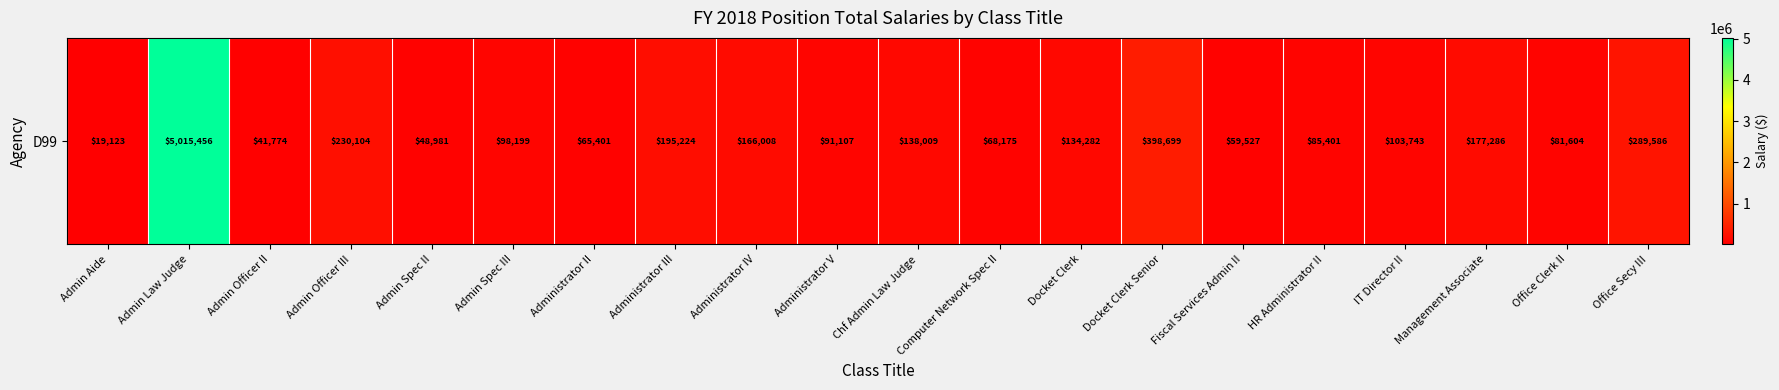

Read the value at Admin Officer II, to the nearest 100.

41800